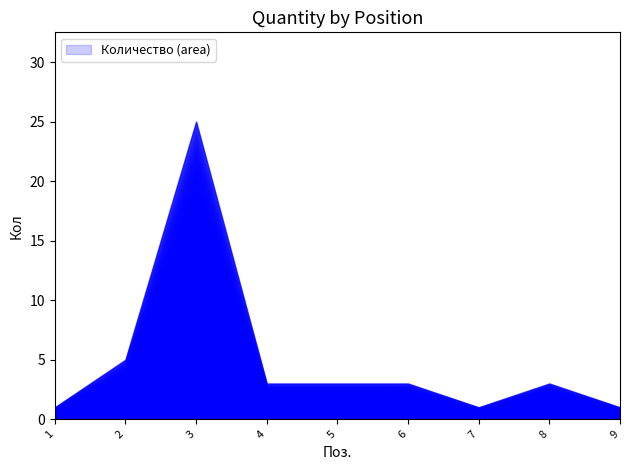

Reading right to left, list all the values displayed in this chart.

9=1	8=3	7=1	6=3	5=3	4=3	3=25	2=5	1=1